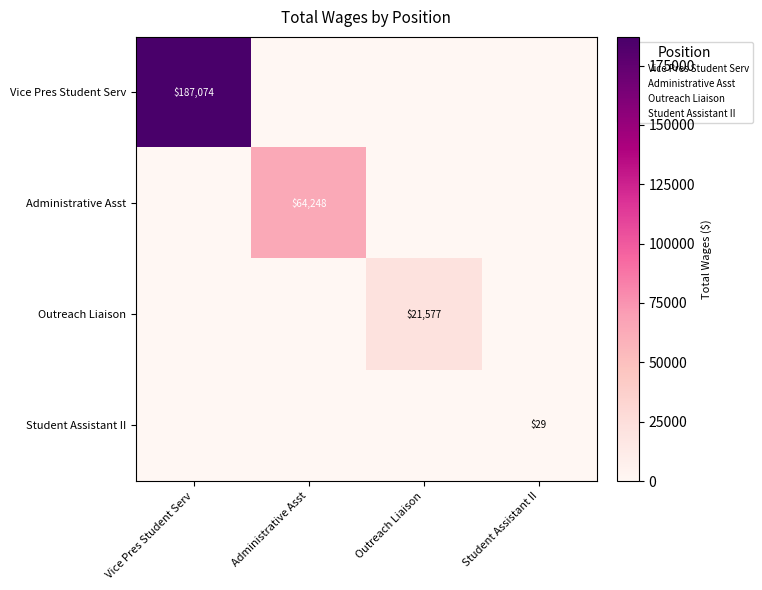

The value of Administrative Asst at Vice Pres Student Serv is 0. True or false?

True